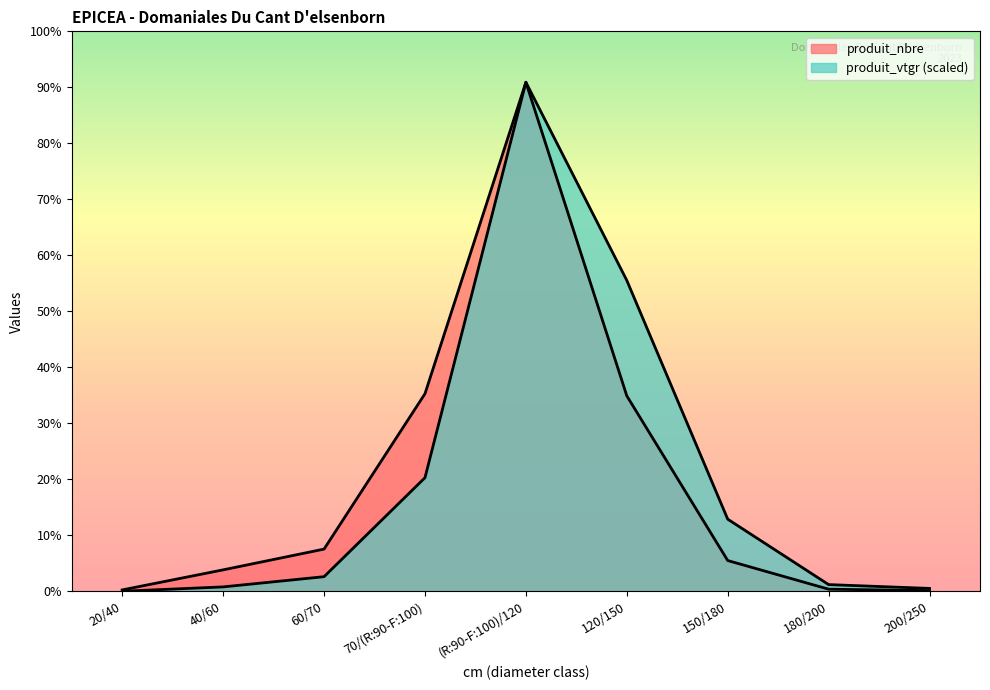

How many lines are shown in the chart?

2